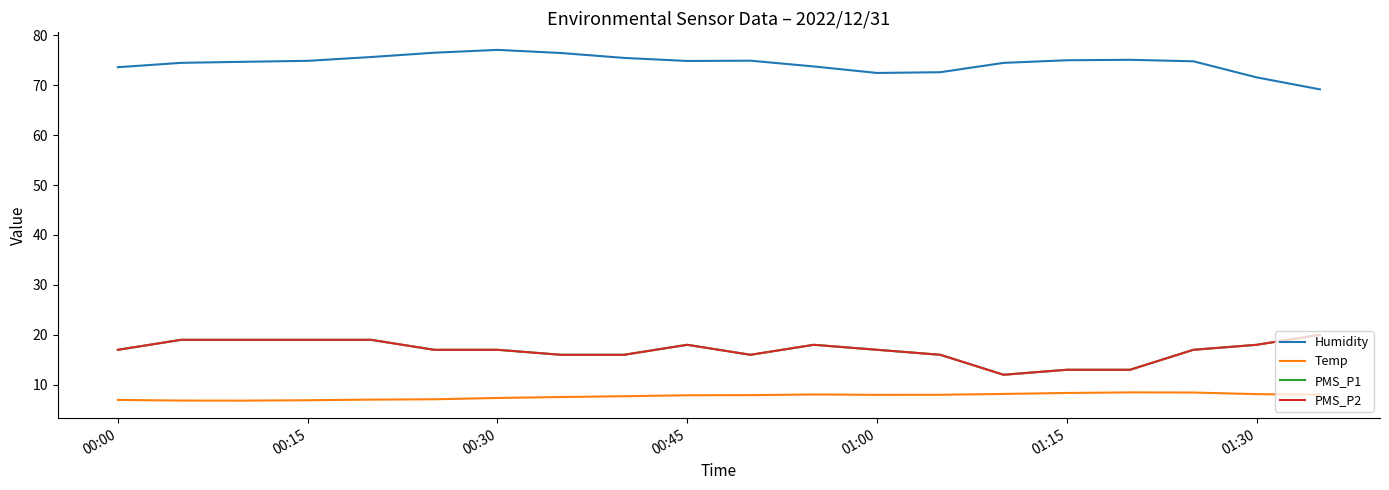

Does the chart have visible grid lines?

No